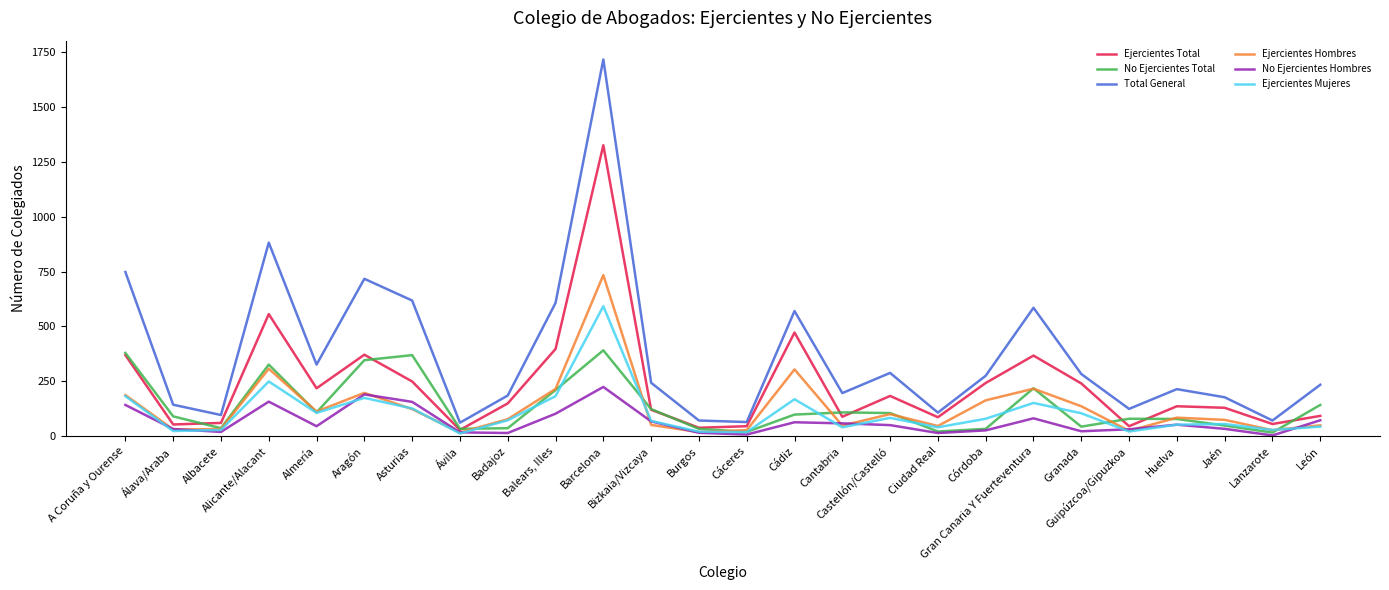

What is the difference between the second highest and second lowest values in the No Ejercientes Hombres series?

183